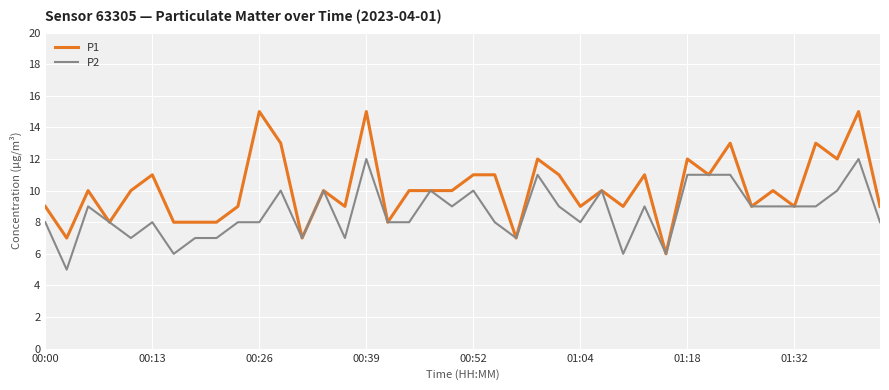

Which series has the largest total across all categories?

P1